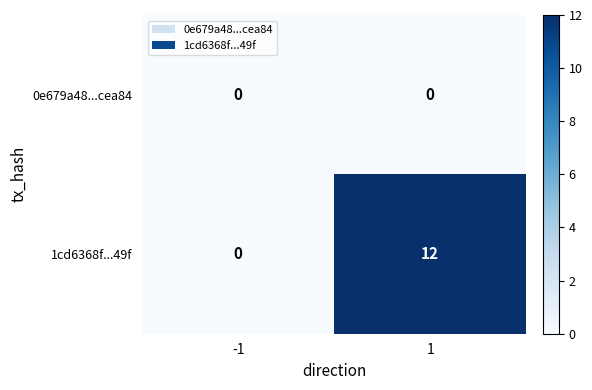

Which series has the widest spread of values?

1cd6368f...49f